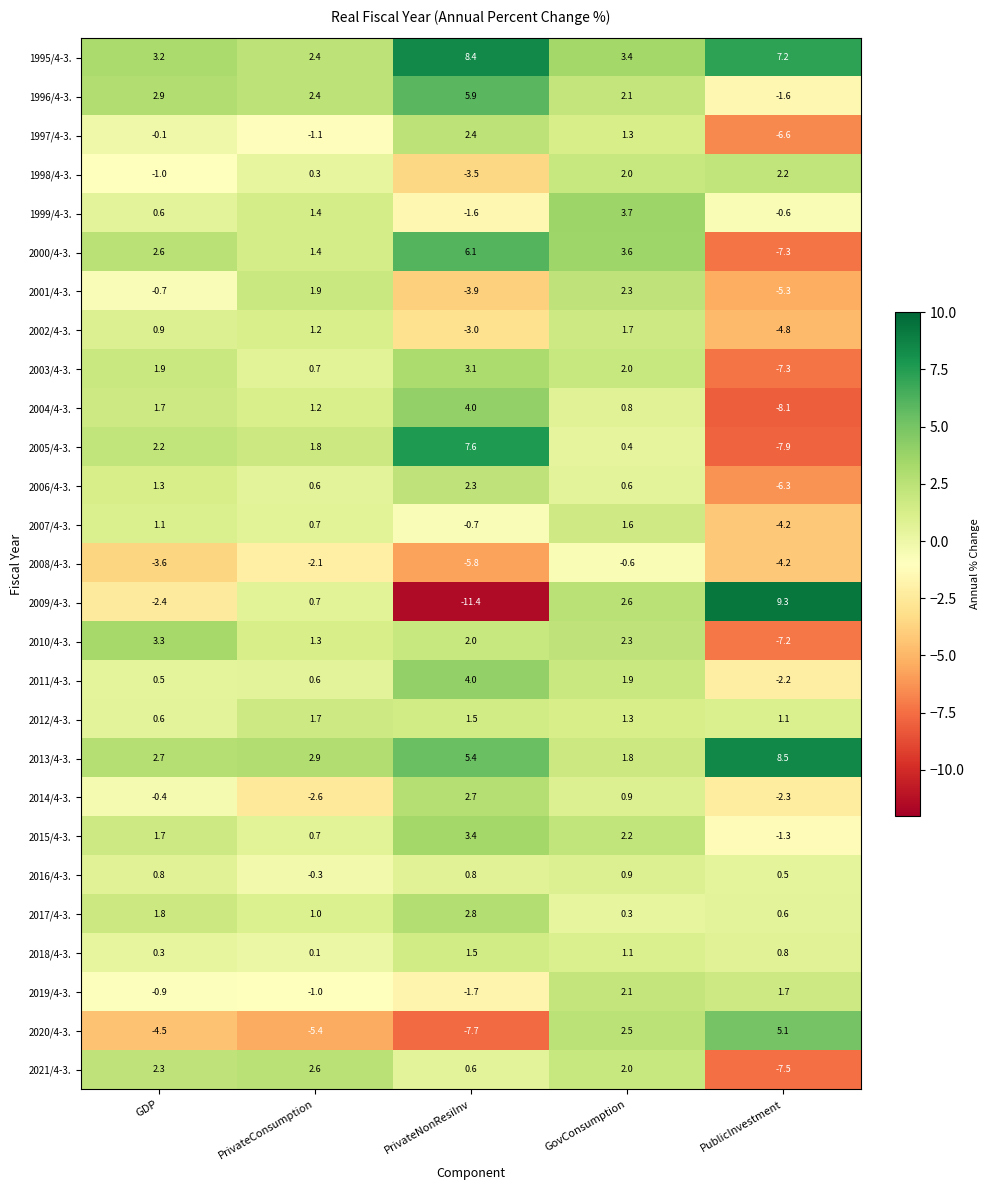

How many series are shown in this chart?

27